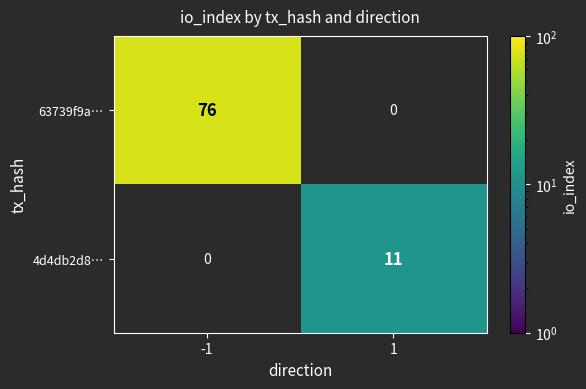

Is the value of 4d4db2d8… at 1 greater than the value of 63739f9a… at -1?

No